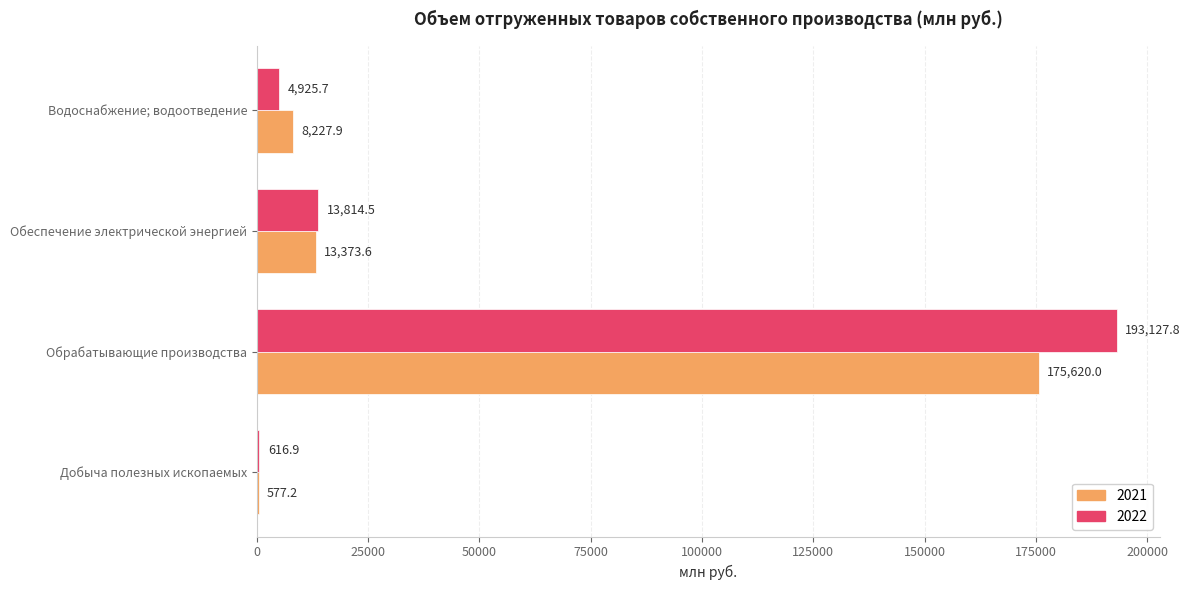

What is the spread (max minus min) of values at Водоснабжение; водоотведение?

3302.2